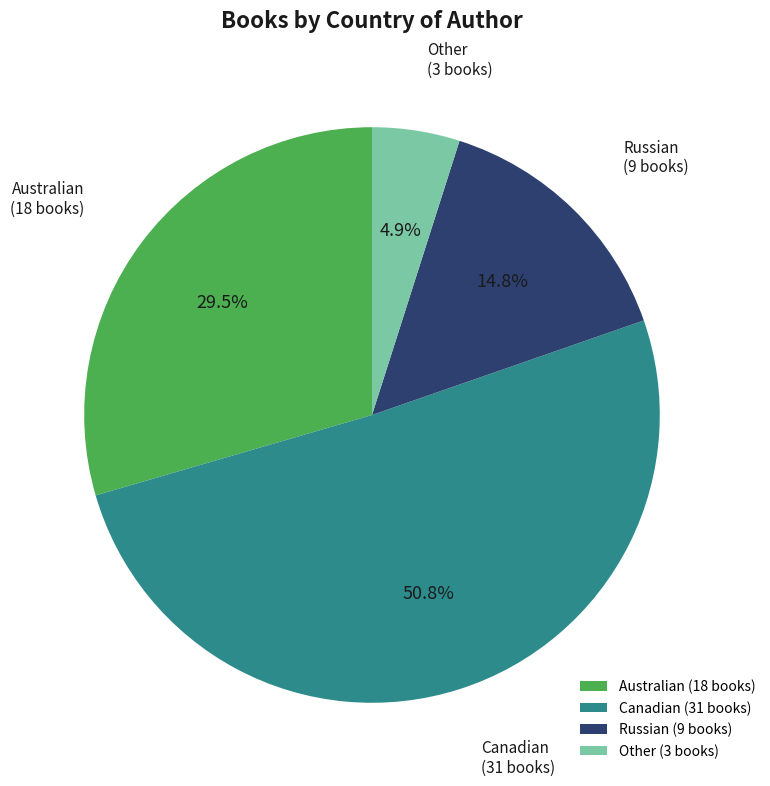

Do Australian and Russian together represent more than half of the pie?

No